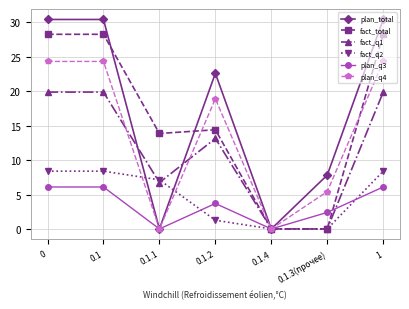

How many lines are shown in the chart?

6